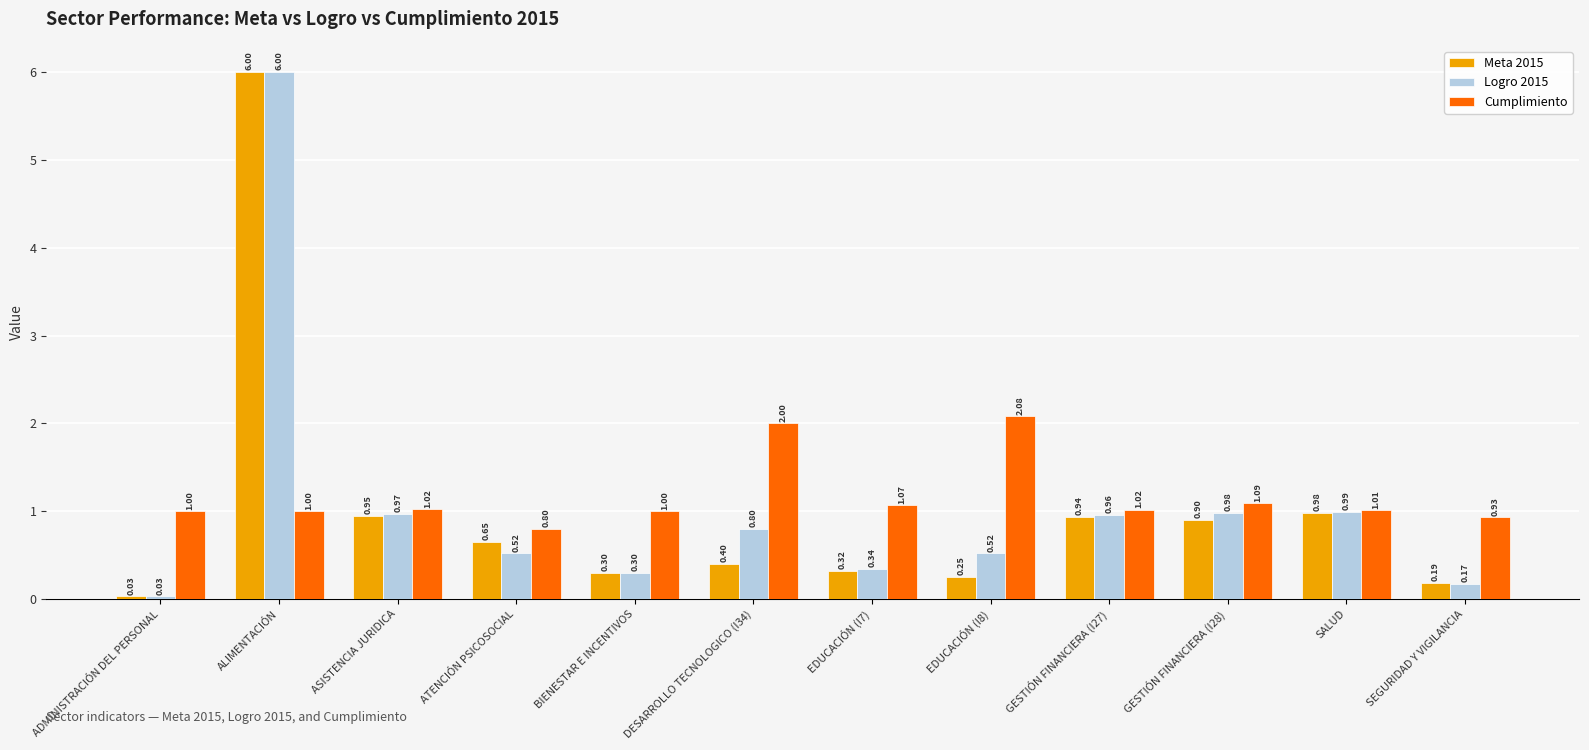

What is the difference between the maximum and minimum values in the Logro 2015 series?

6.0